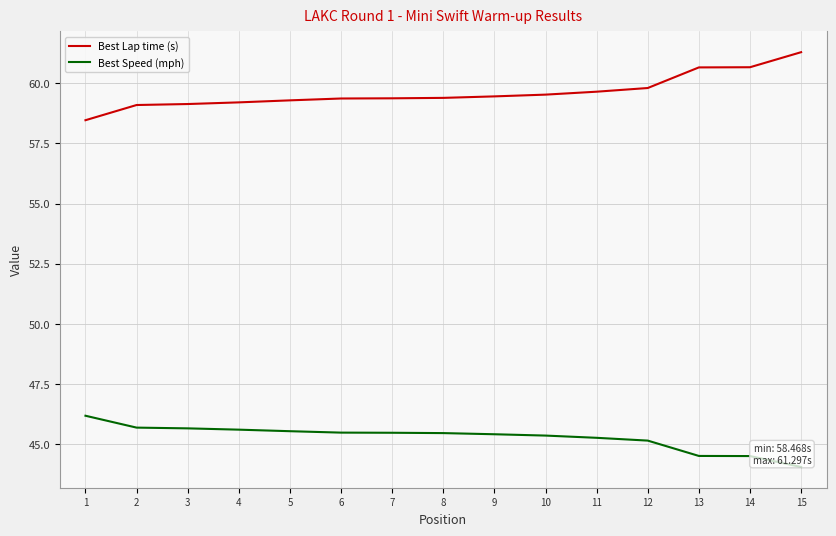

How many lines are shown in the chart?

2